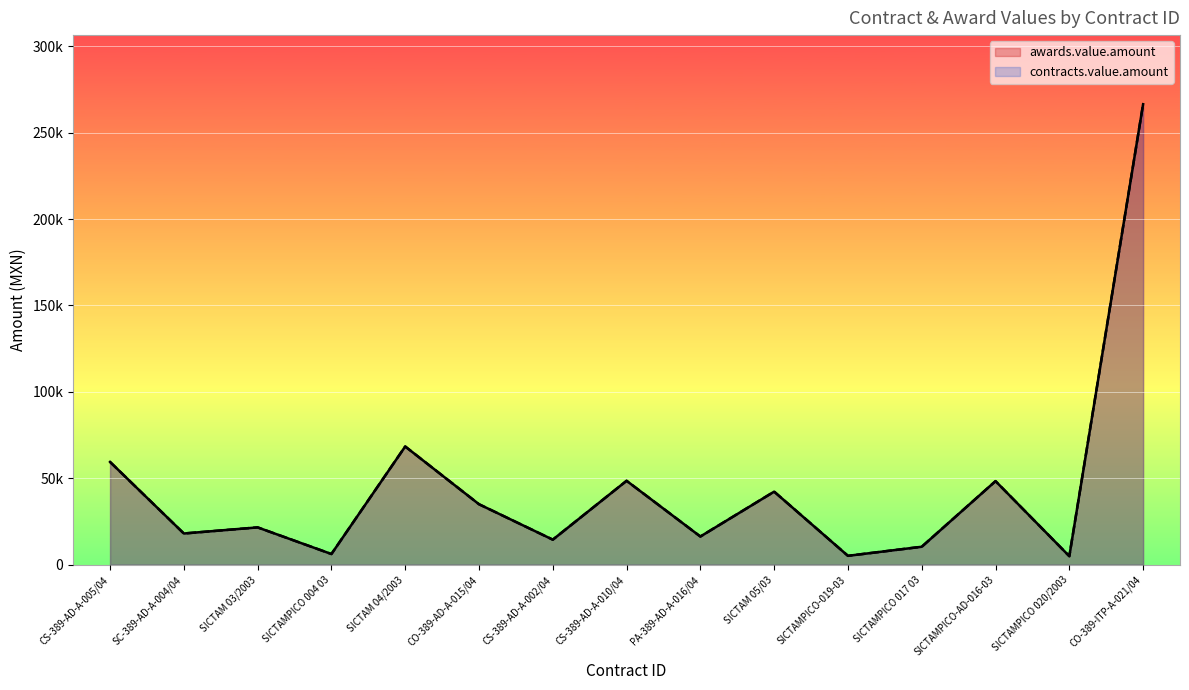

Does the chart display data point markers on the line(s)?

No